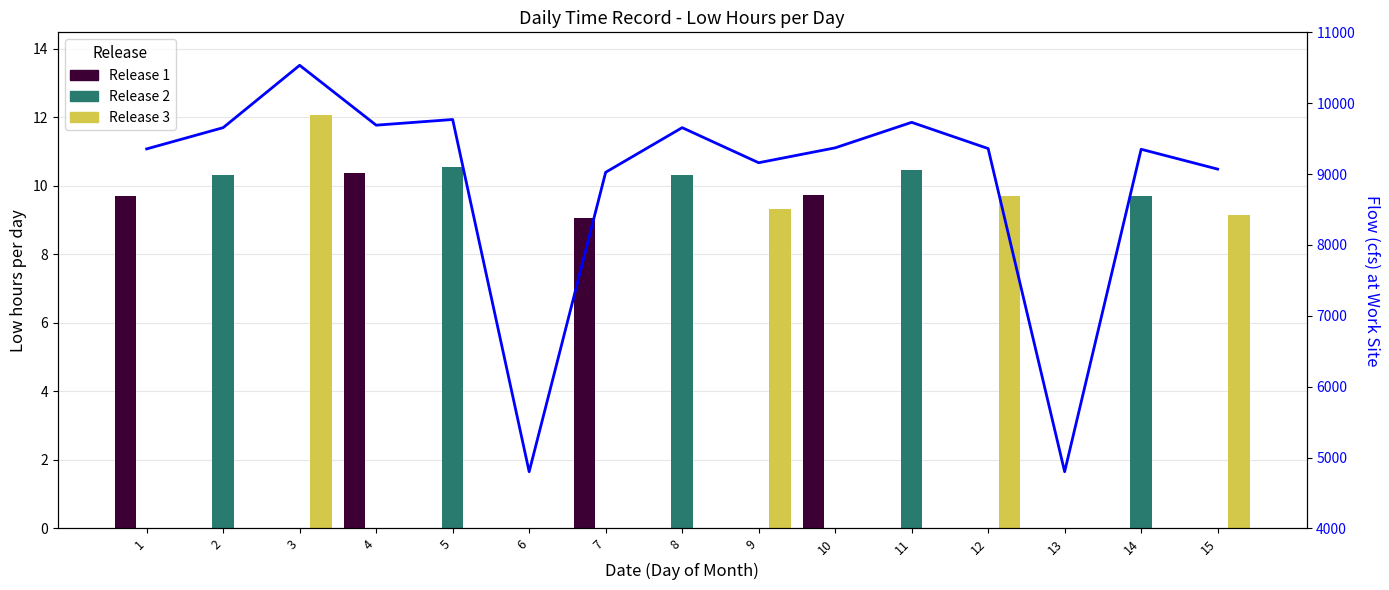

Count the number of data series in this chart.

4